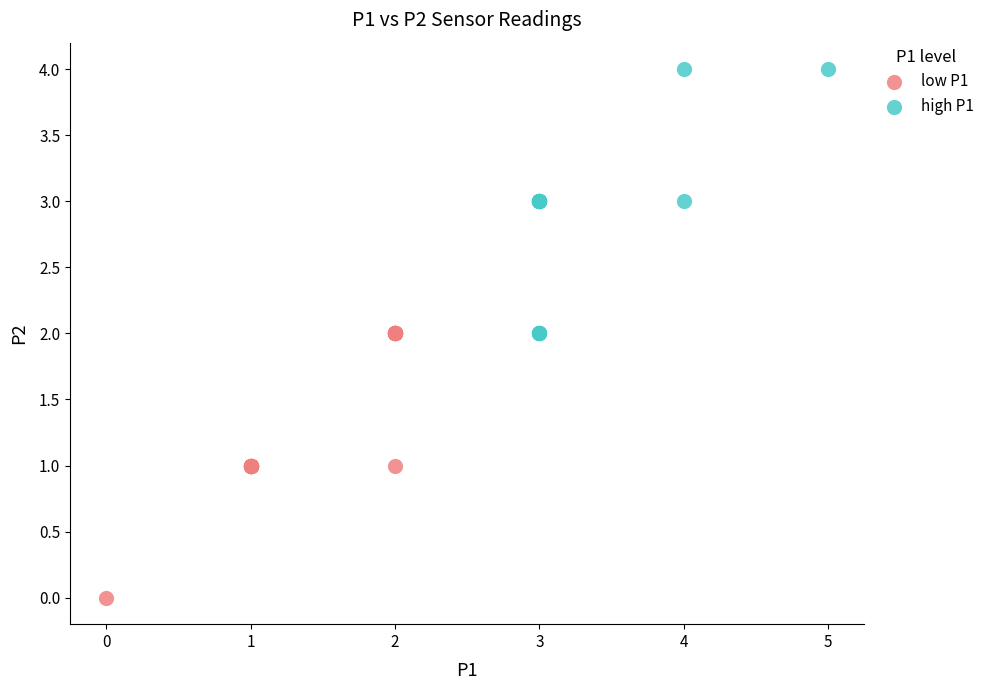

Which series reaches the minimum Y coordinate?

low P1